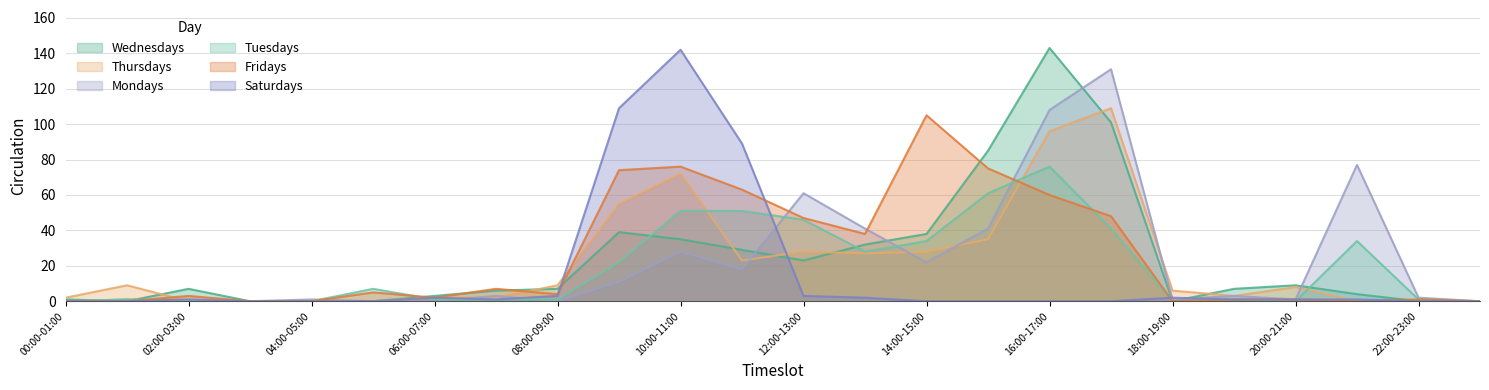

What is the spread (max minus min) of values at 15:00-16:00?

85